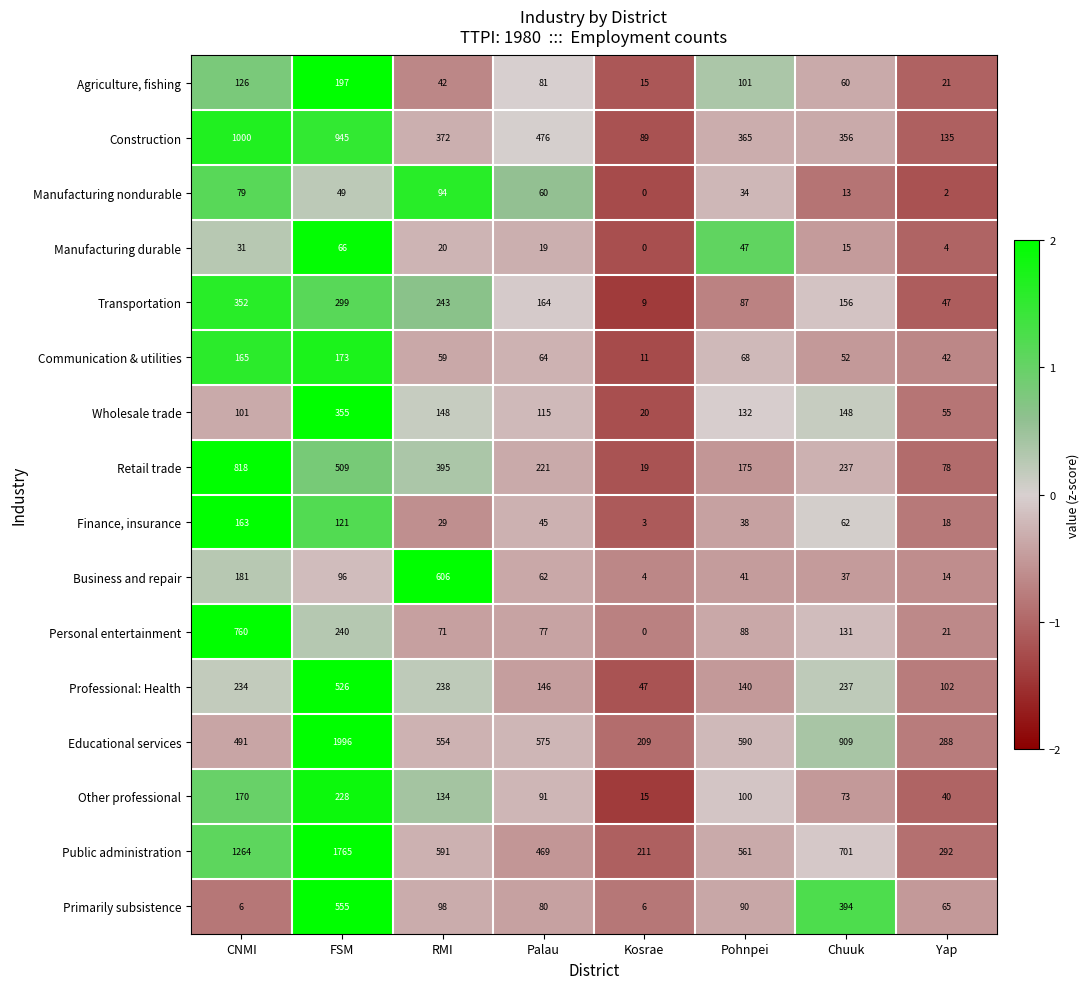

What is the total value across all series at Palau?

2745